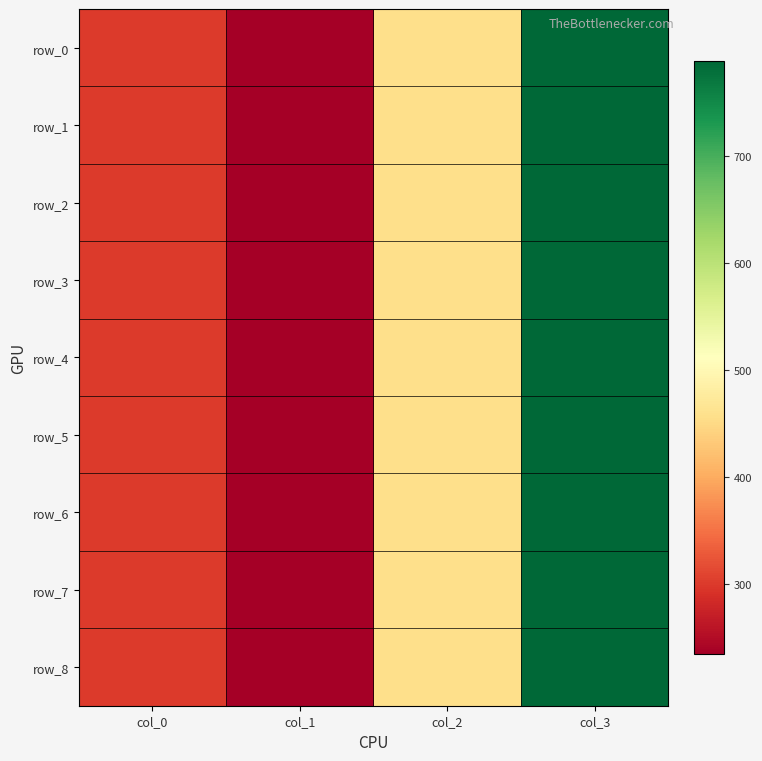

At col_1, list the series in order from smallest to largest.

row_0, row_1, row_2, row_3, row_4, row_5, row_6, row_7, row_8